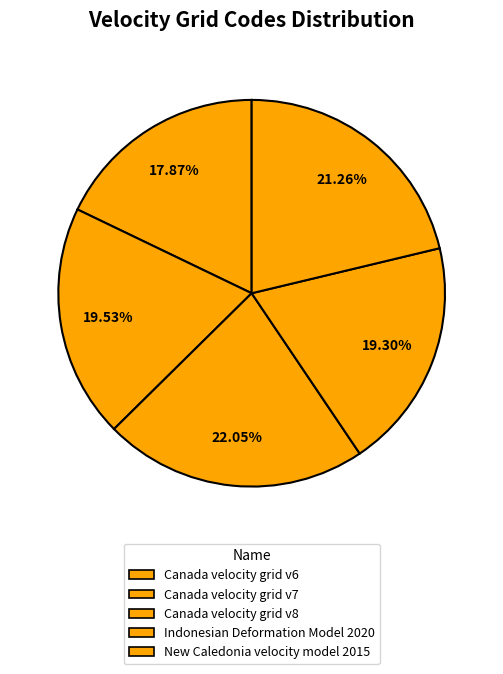

Between Canada velocity grid v6 and Canada velocity grid v8, which is larger?

Canada velocity grid v8